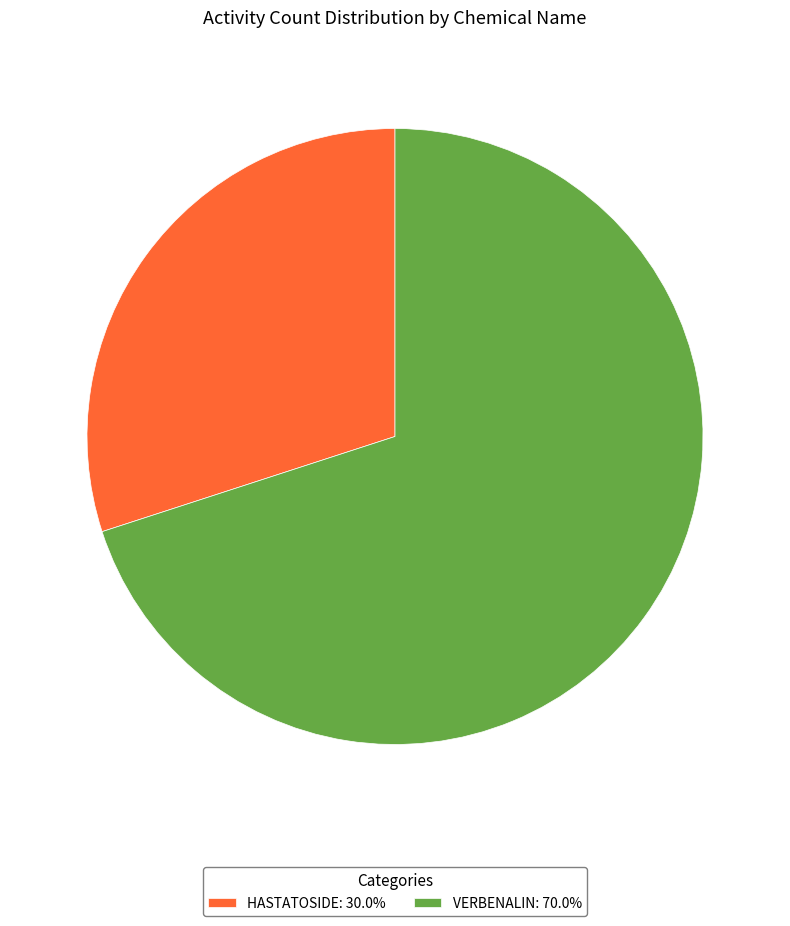

Do HASTATOSIDE: 30.0% and VERBENALIN: 70.0% together represent more than half of the pie?

Yes